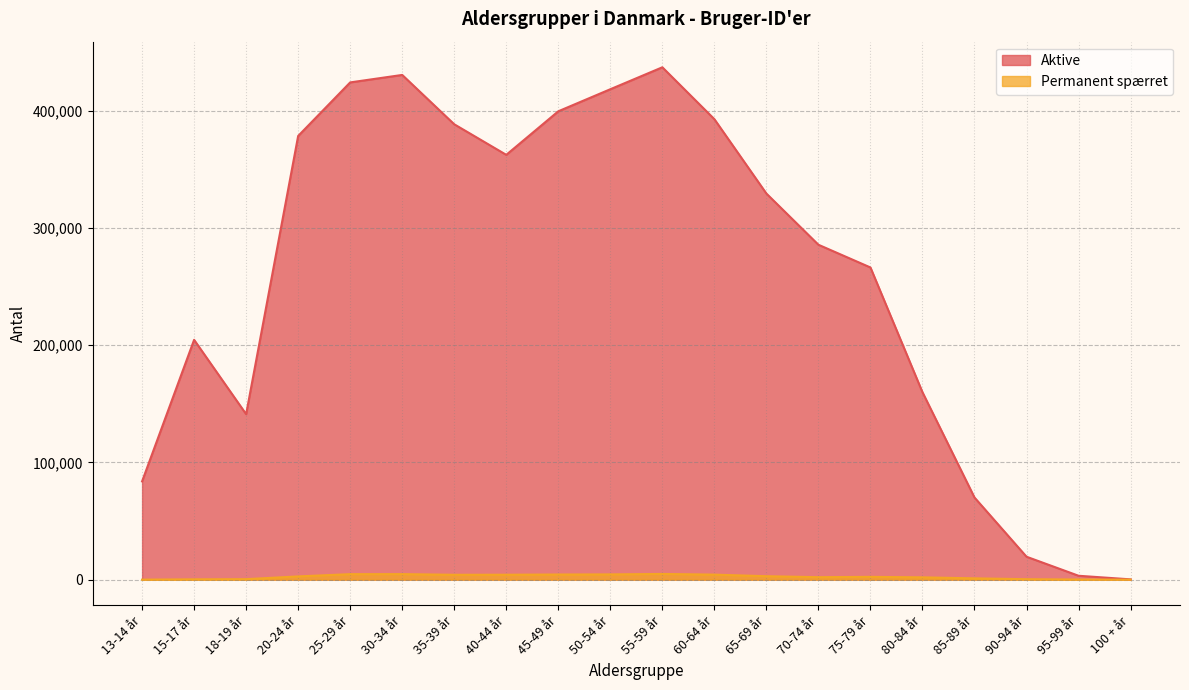

What is the difference between the highest and lowest values at 15-17 år?

204313